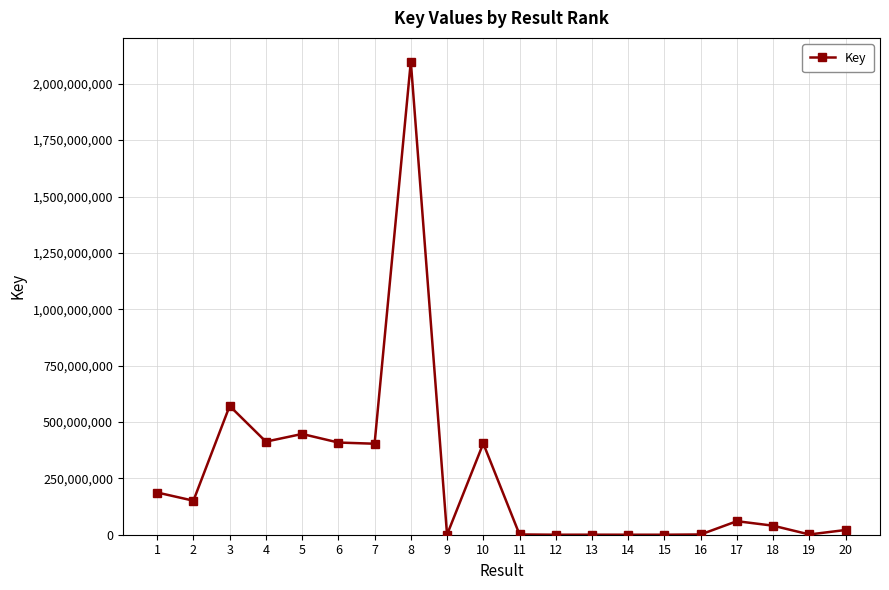

True or false: there are more than 0 points higher than both neighbors.

True